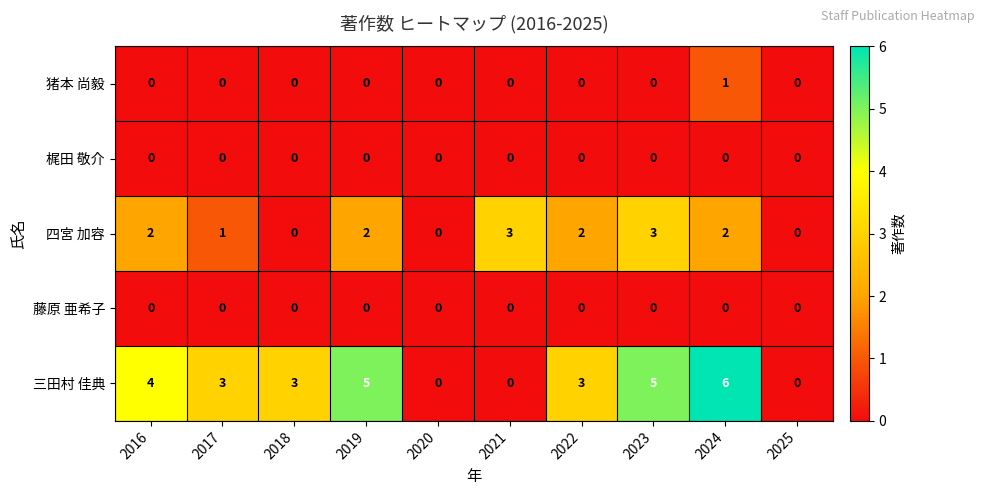

At how many categories does at least one series exceed 1?

8